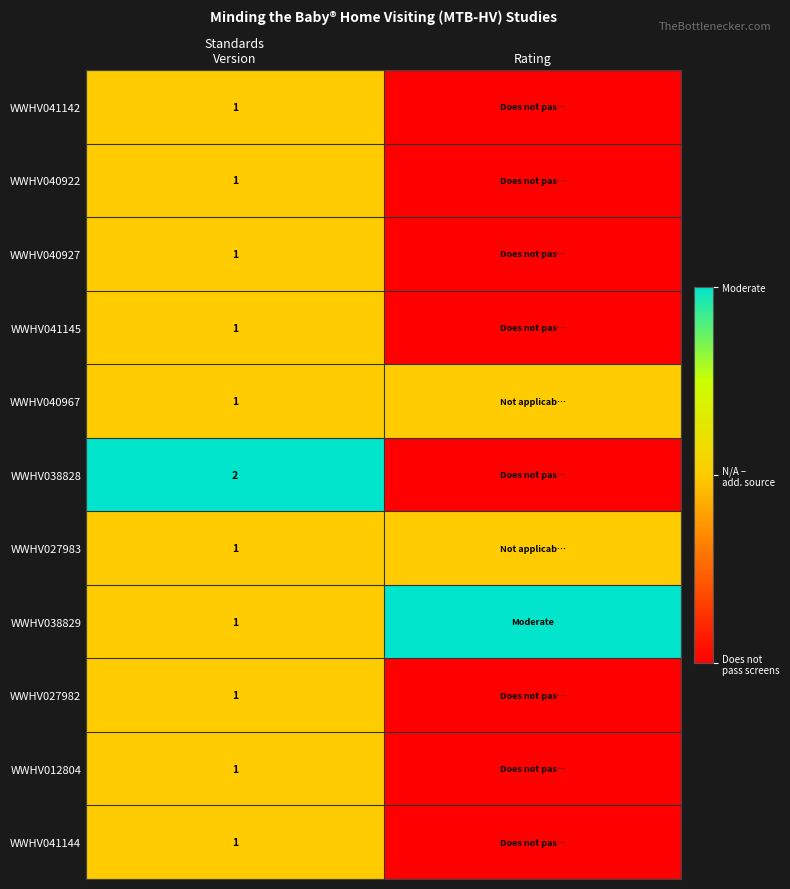

How many data points does each series have?

2